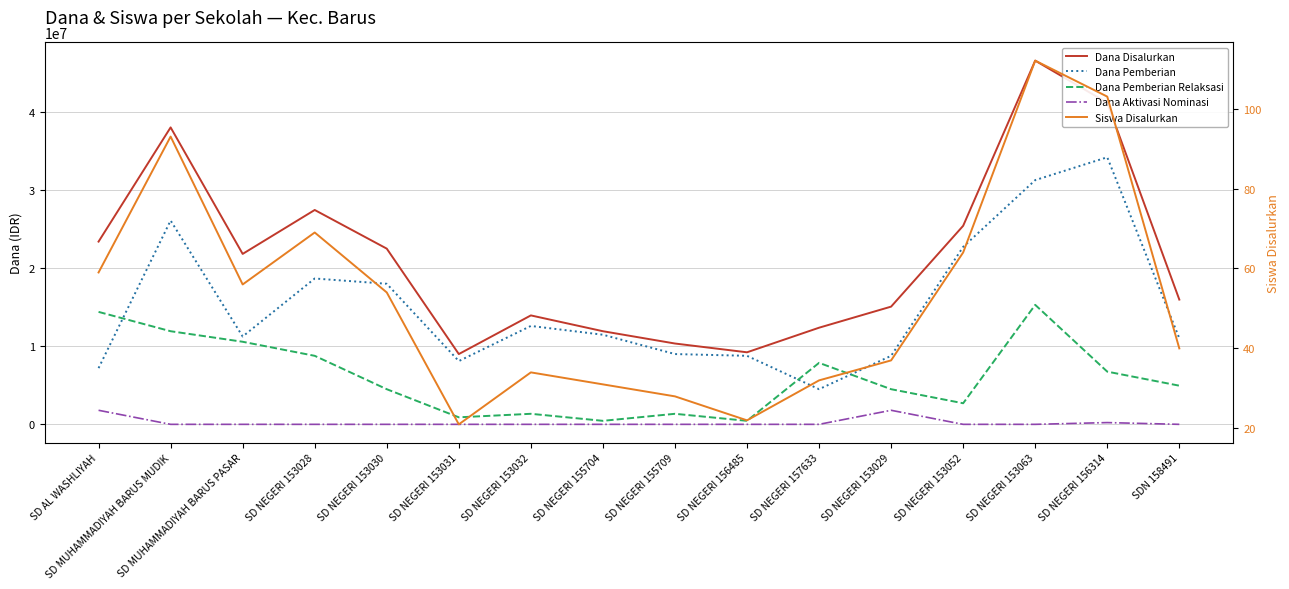

What is the label of the 11th point from the left?

SD NEGERI 157633